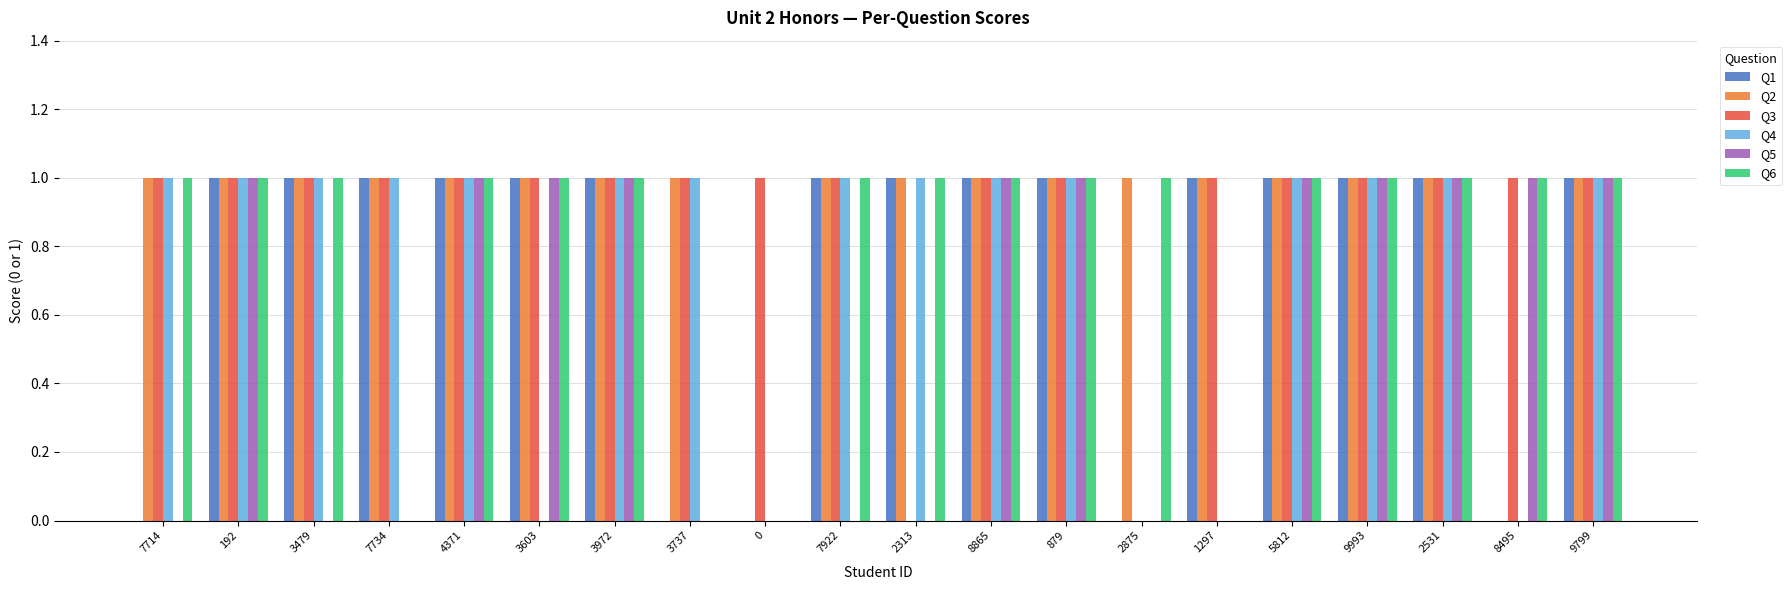

What is the difference between the Q3 values at 2875 and 1297?

1